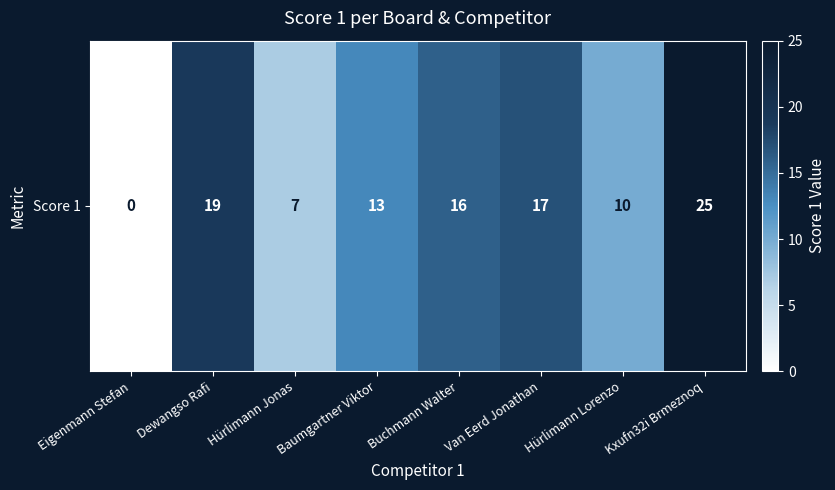

Reading left to right, extract all data points from this chart.

Eigenmann Stefan=0	Dewangso Rafi=19	Hürlimann Jonas=7	Baumgartner Viktor=13	Buchmann Walter=16	Van Eerd Jonathan=17	Hürlimann Lorenzo=10	Kxufn32i Brmeznoq=25